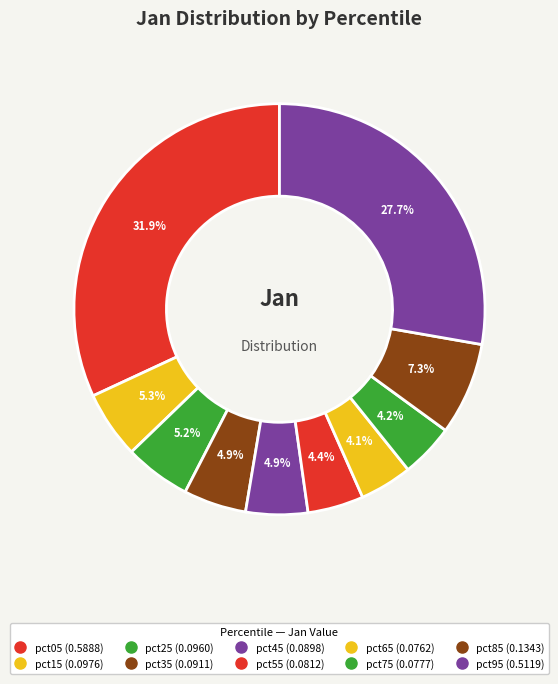

Rank the categories by value from highest to lowest.

pct05, pct95, pct85, pct15, pct25, pct35, pct45, pct55, pct75, pct65